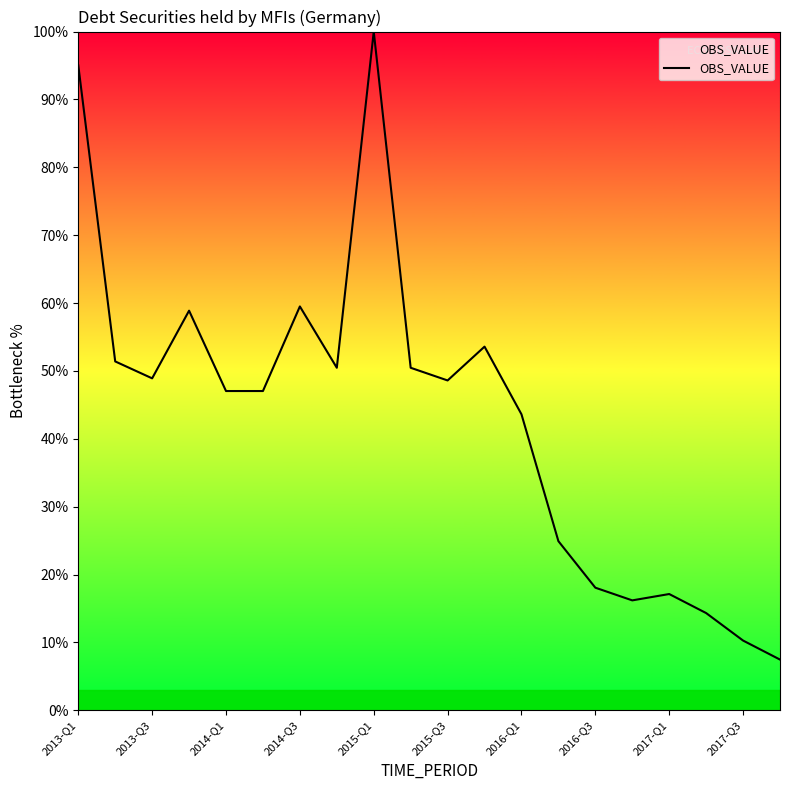

What is the greatest value displayed?

100.0